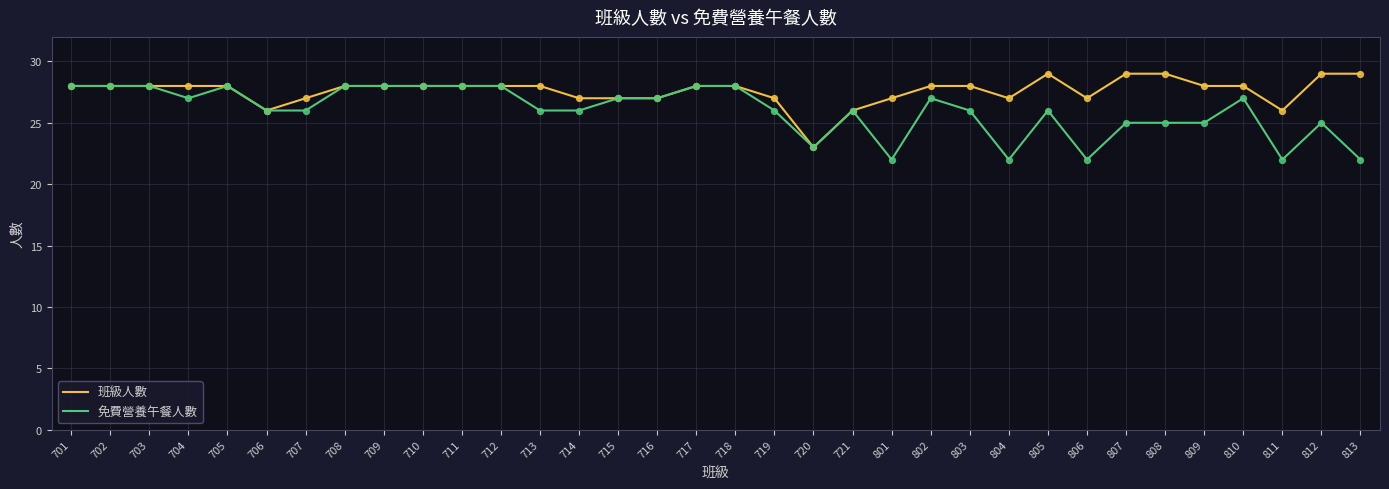

Is the value of 免費營養午餐人數 at 711 greater than the value of 班級人數 at 805?

No